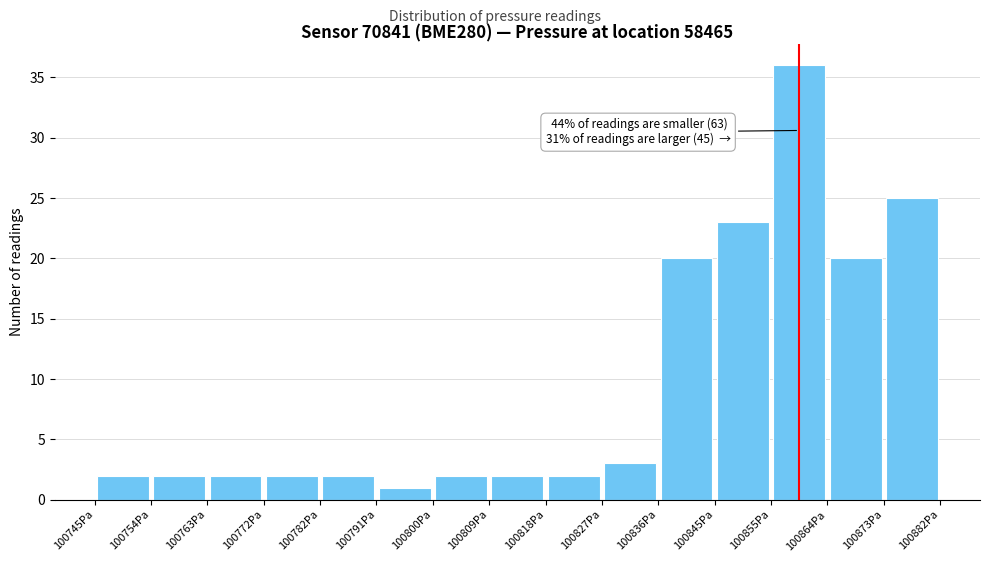

Over which range of the x-axis is the bar tallest?

100855 to 100864